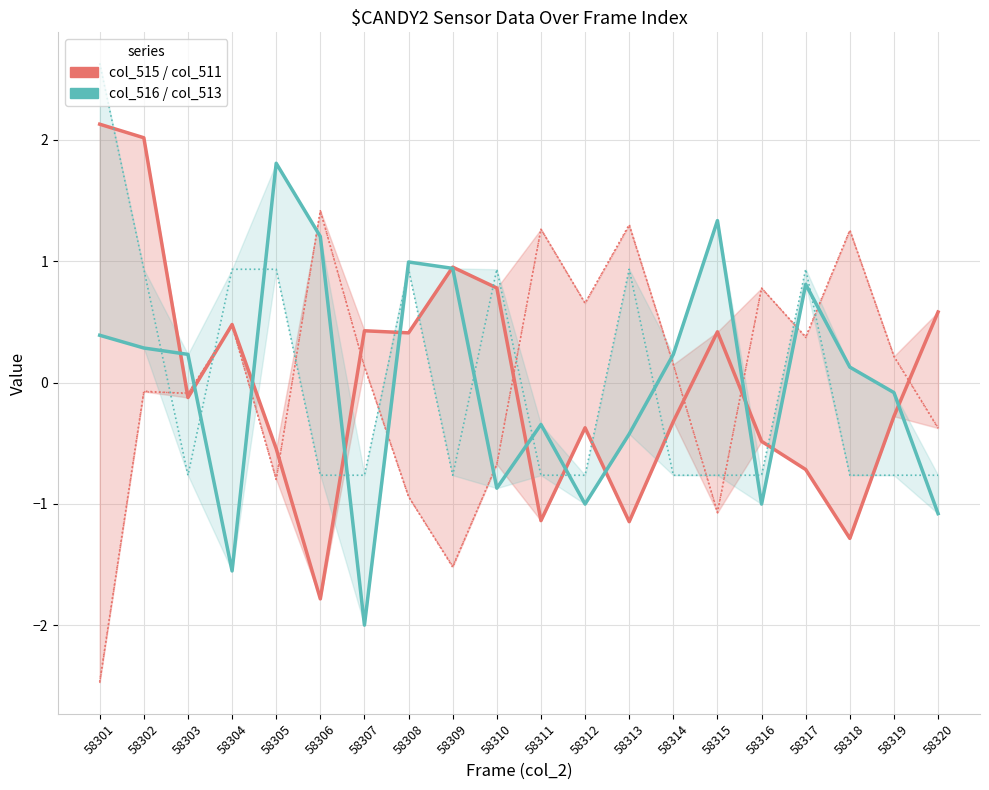

Between which two adjacent categories do col_516 and col_512 first intersect?

58303 and 58304